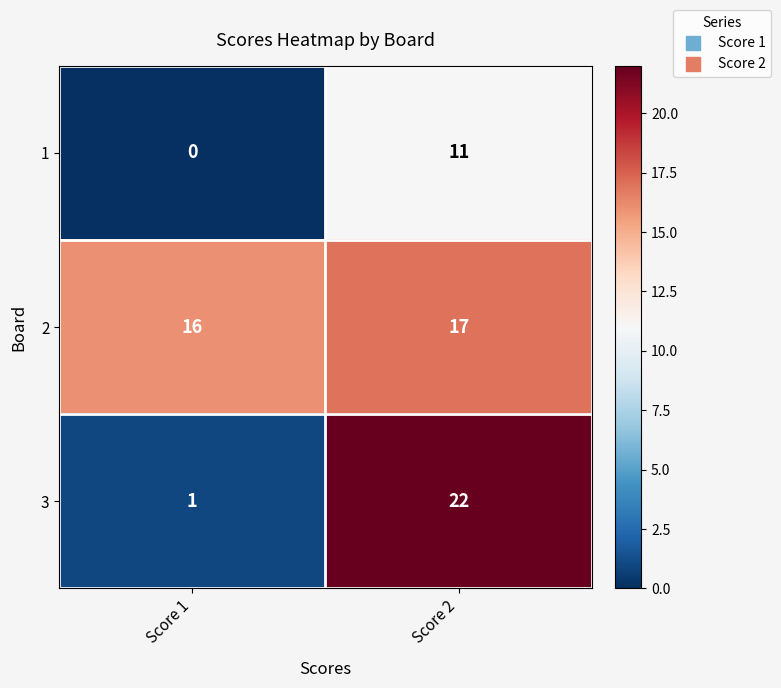

List the series in order of their overall mean, lowest first.

1, 3, 2